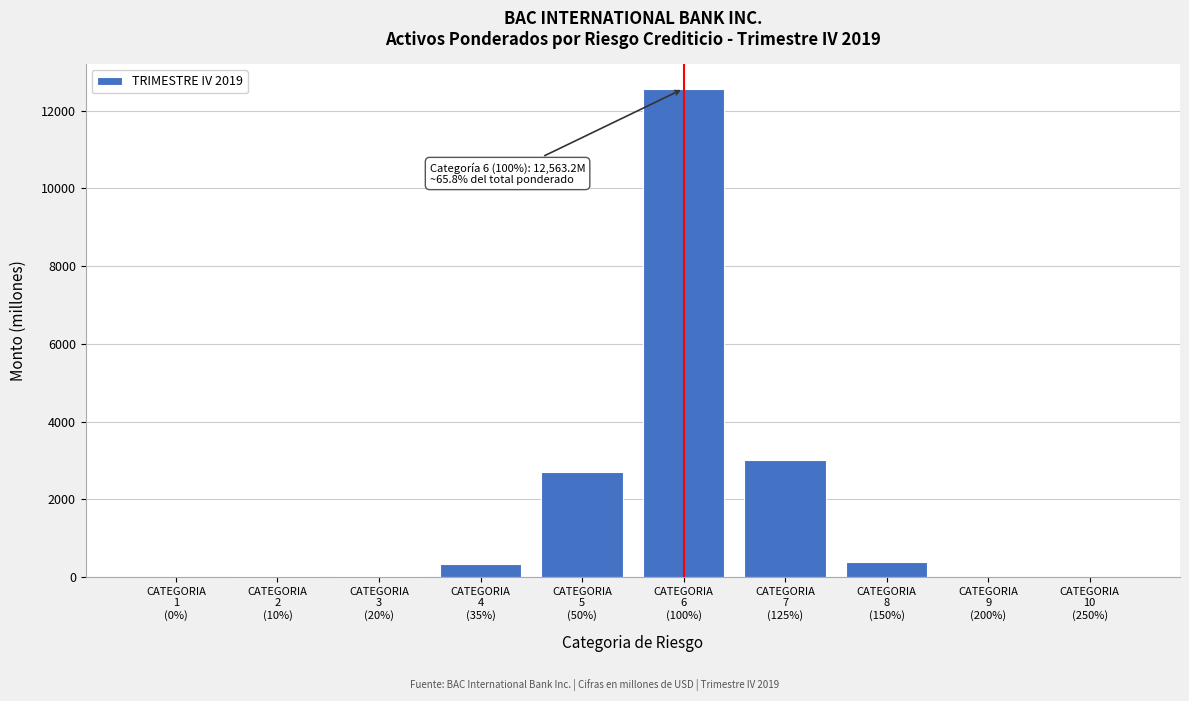

What is the greatest value displayed?

12563.2